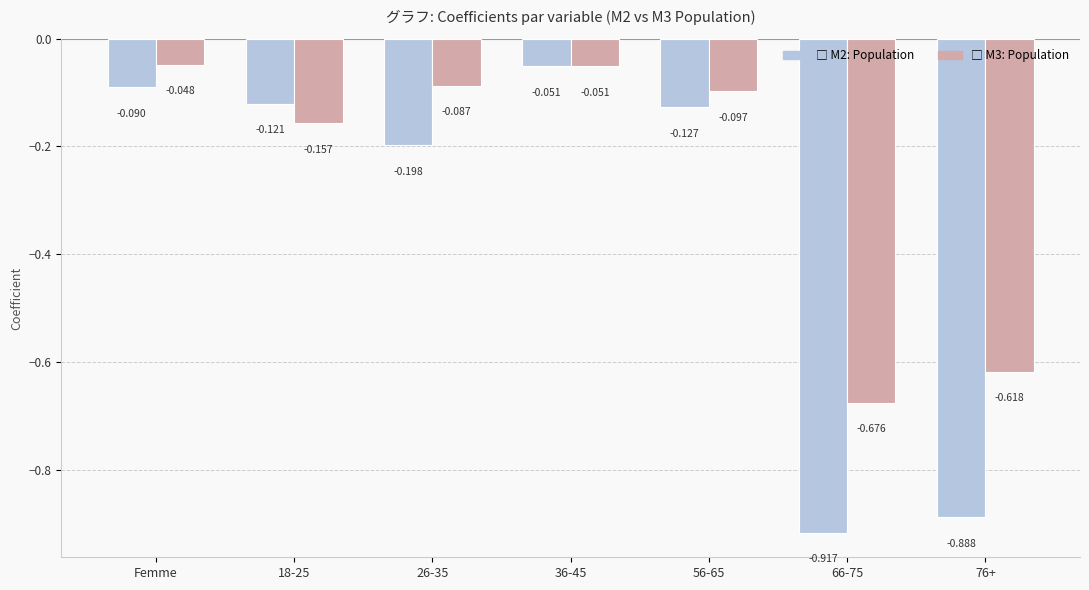

Which category has the highest value across all series?

Femme